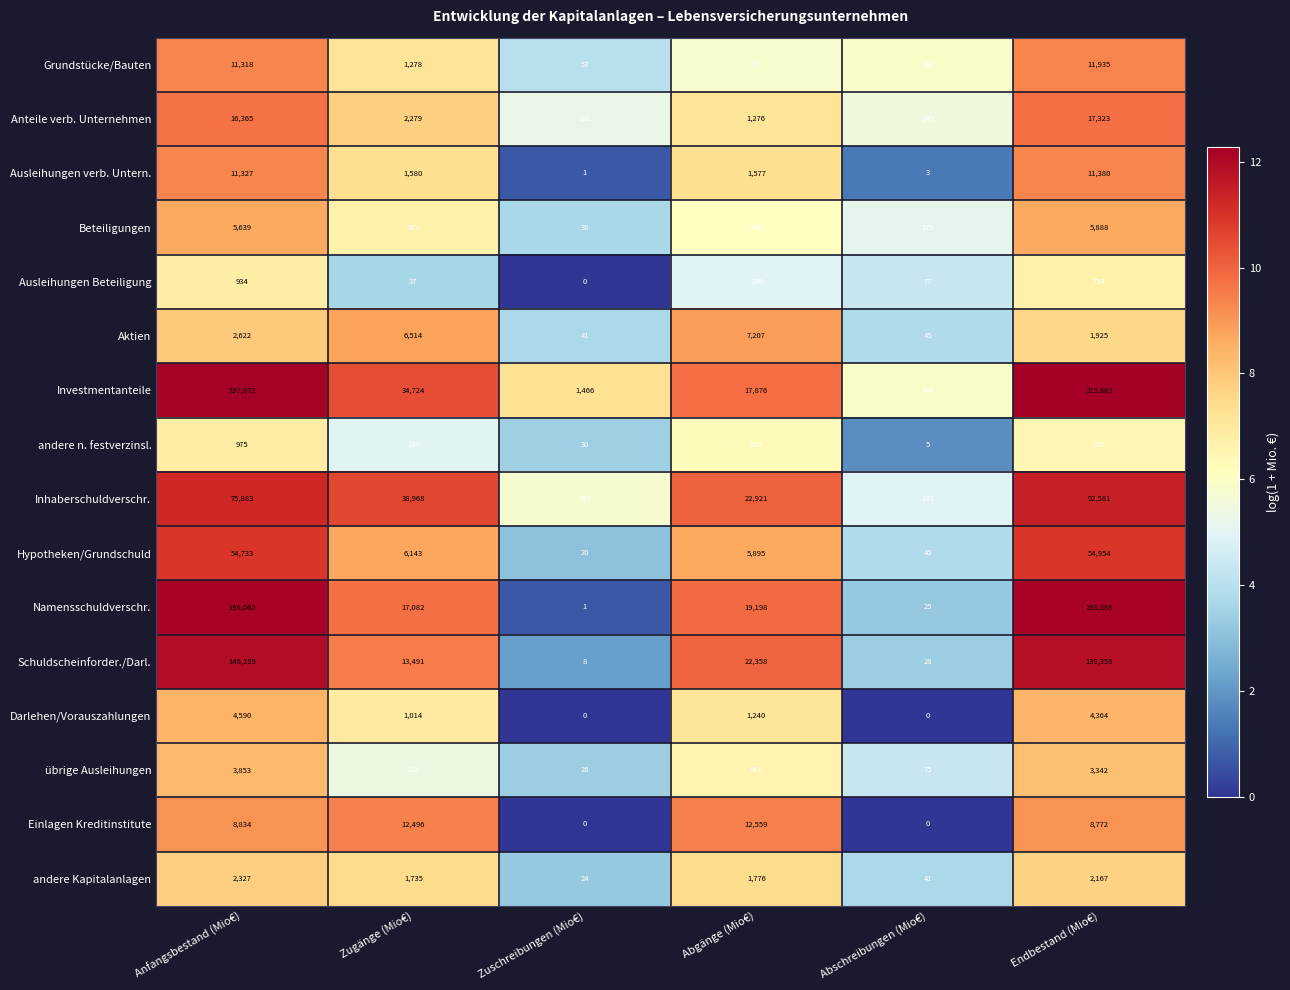

Where is andere n. festverzinsl. nearest to the value 490?

Abgänge (Mio€)